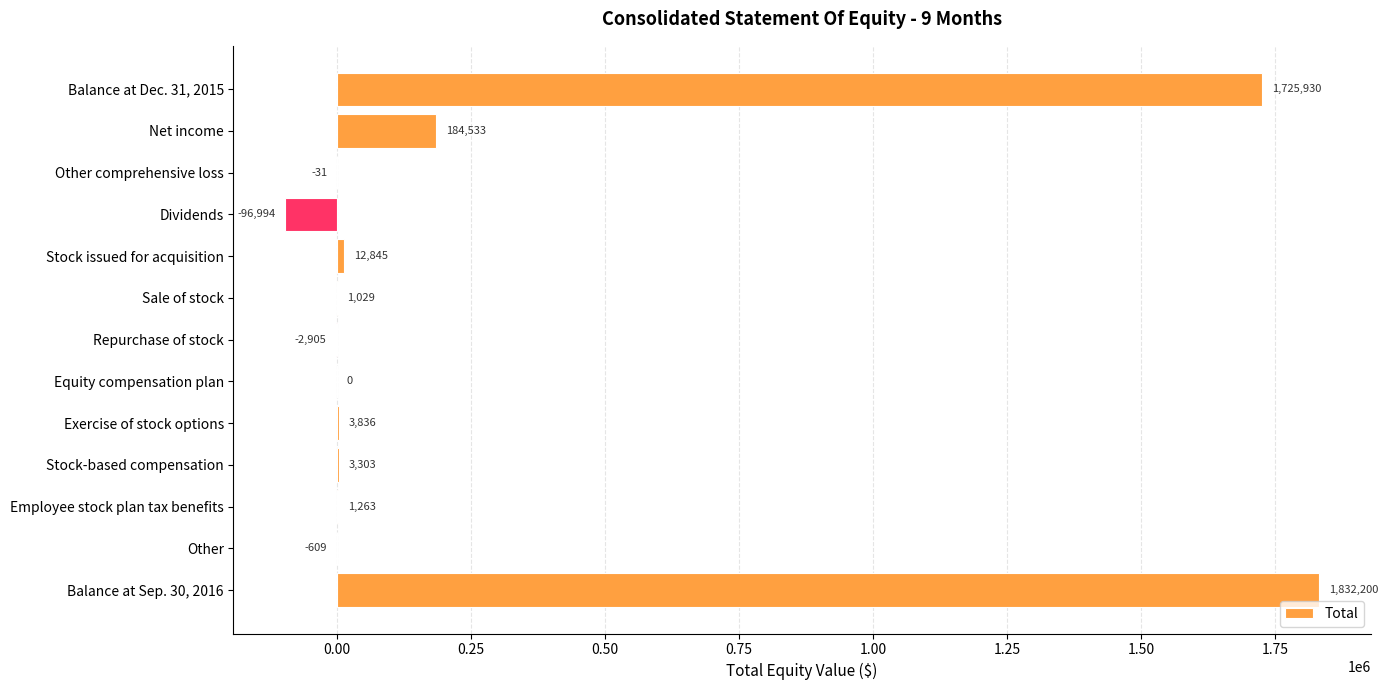

What is the greatest value displayed?

1832200